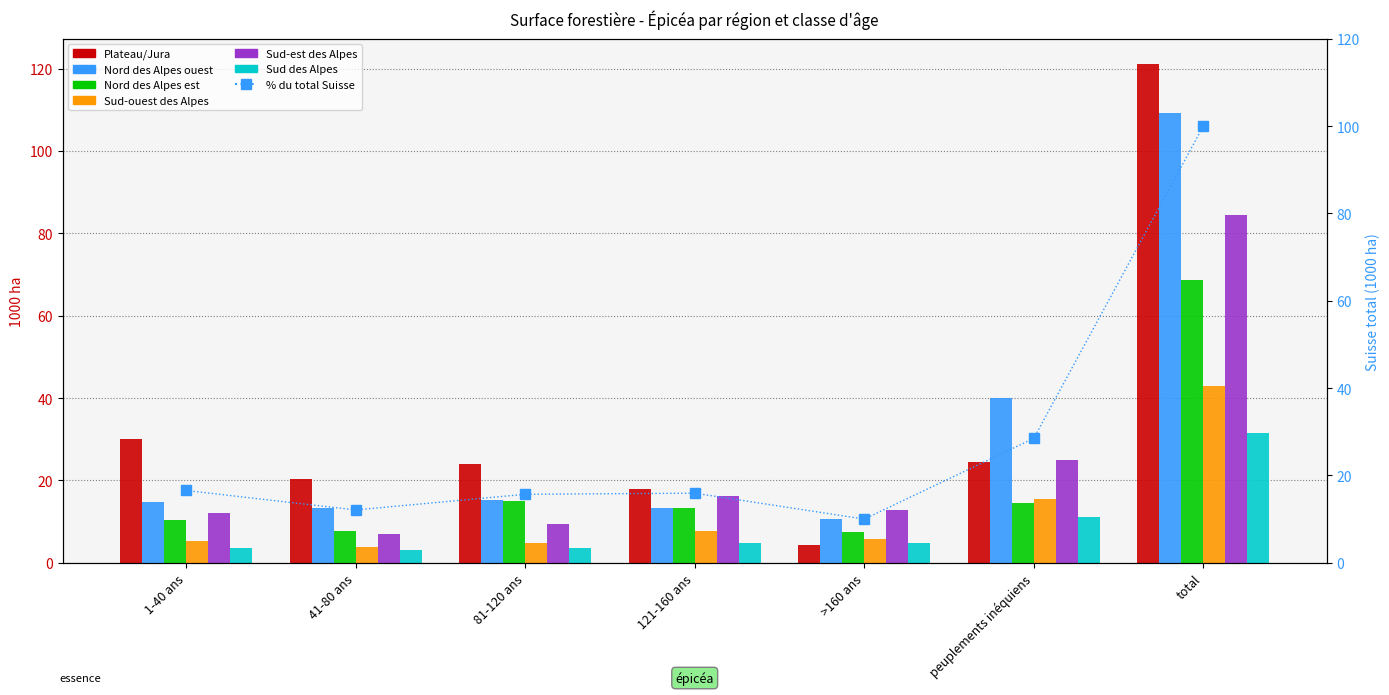

The value of Sud des Alpes at 81-120 ans is 3.6. True or false?

True